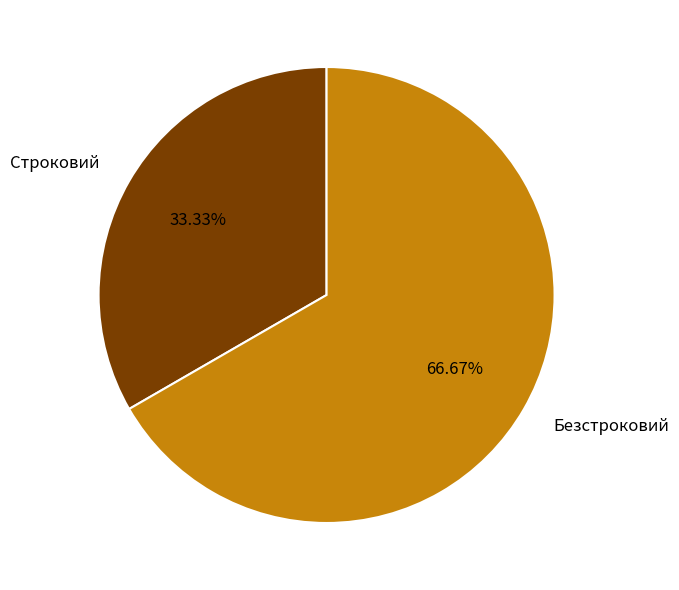

True or false: Строковий accounts for 33% of the total.

True